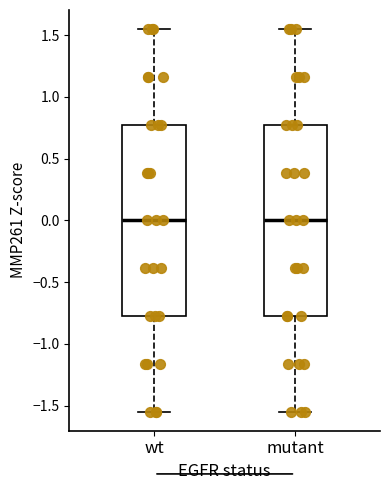

Reading left to right, read every box against the y-axis: the position of its median line, the range the box covers, and the ends of its whiskers. The values are not printed on the chart, so give them approximately, as read against the axis.

wt: median 0.00, box -0.75 to 0.75, whiskers -1.55 to 1.55
mutant: median 0.00, box -0.75 to 0.75, whiskers -1.55 to 1.55